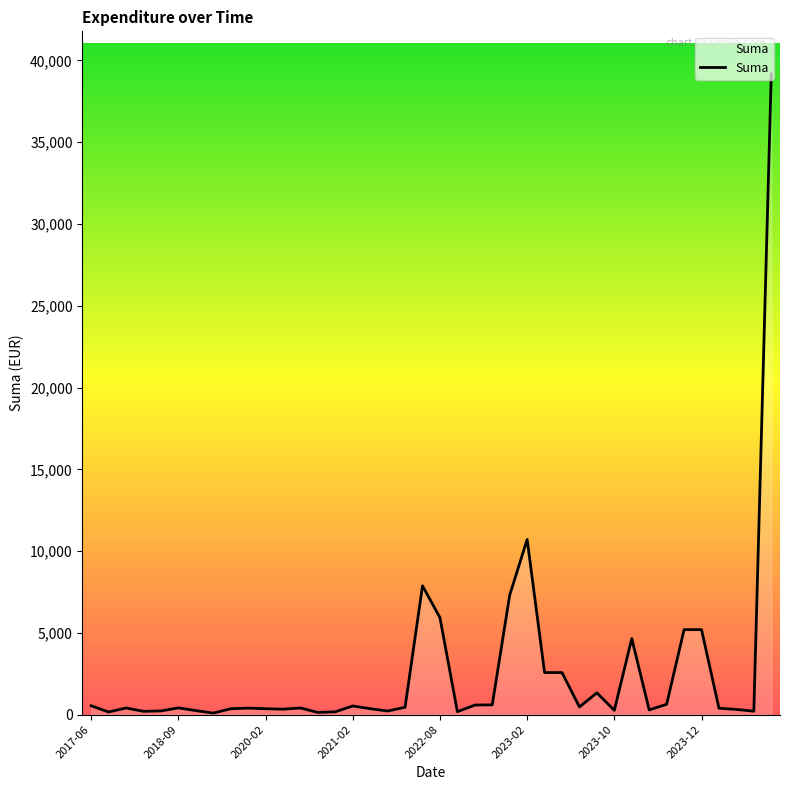

What is the greatest value displayed?

39165.0